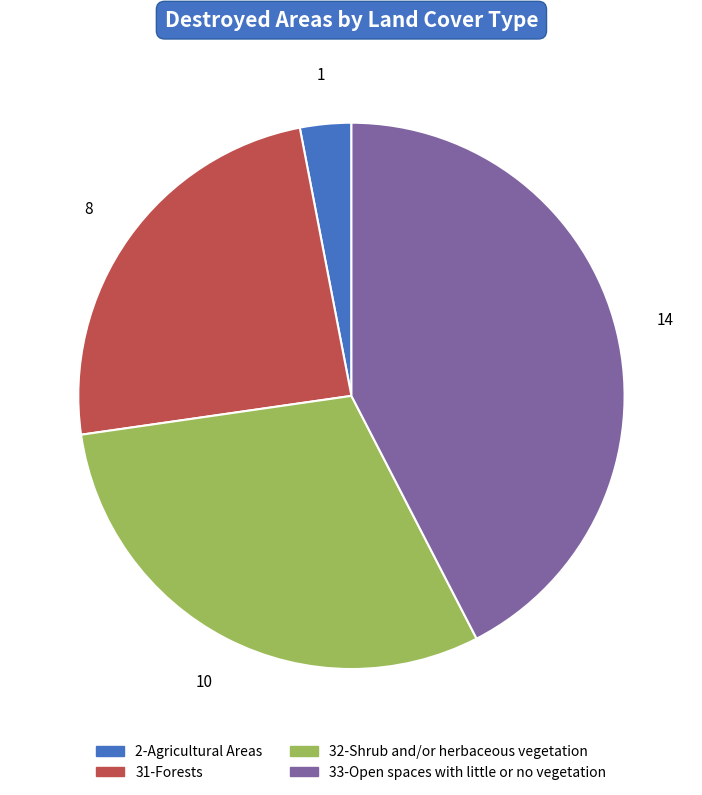

Which has a higher value, 31-Forests or 33-Open spaces with little or no vegetation?

33-Open spaces with little or no vegetation